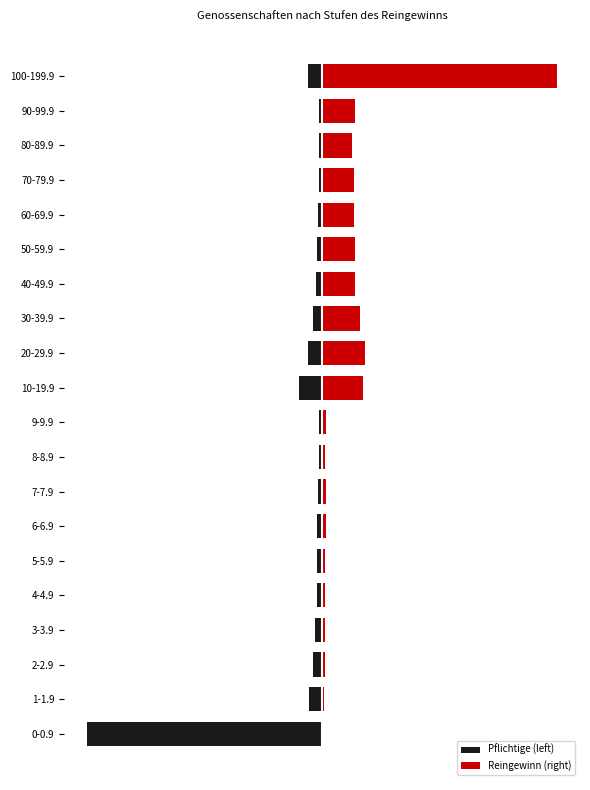

Count the number of data series in this chart.

2